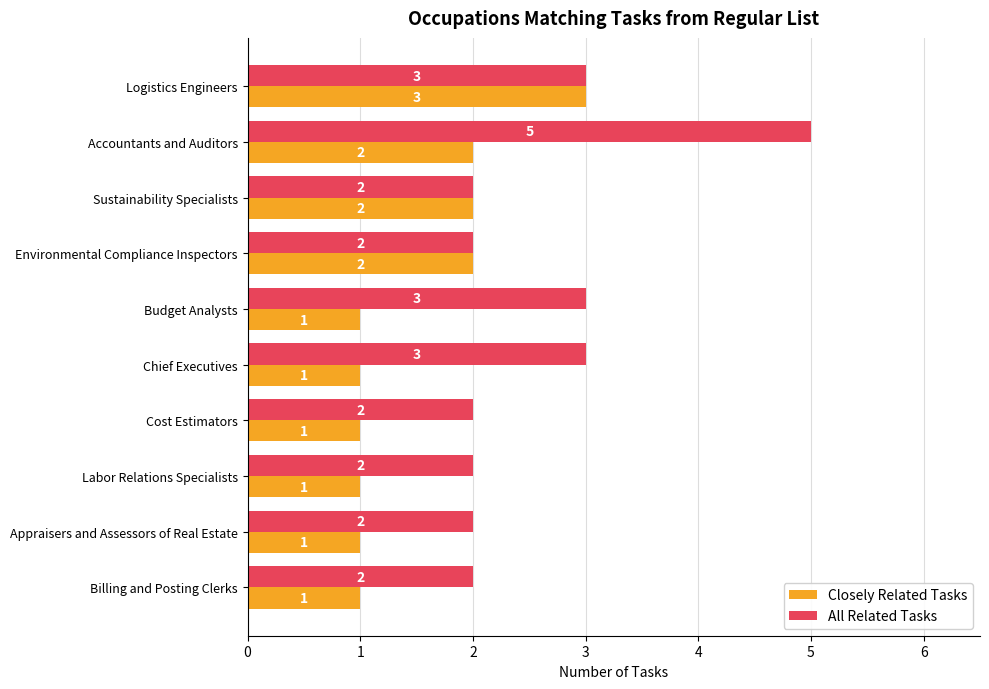

True or false: All Related Tasks has a value of 1 at Budget Analysts.

False